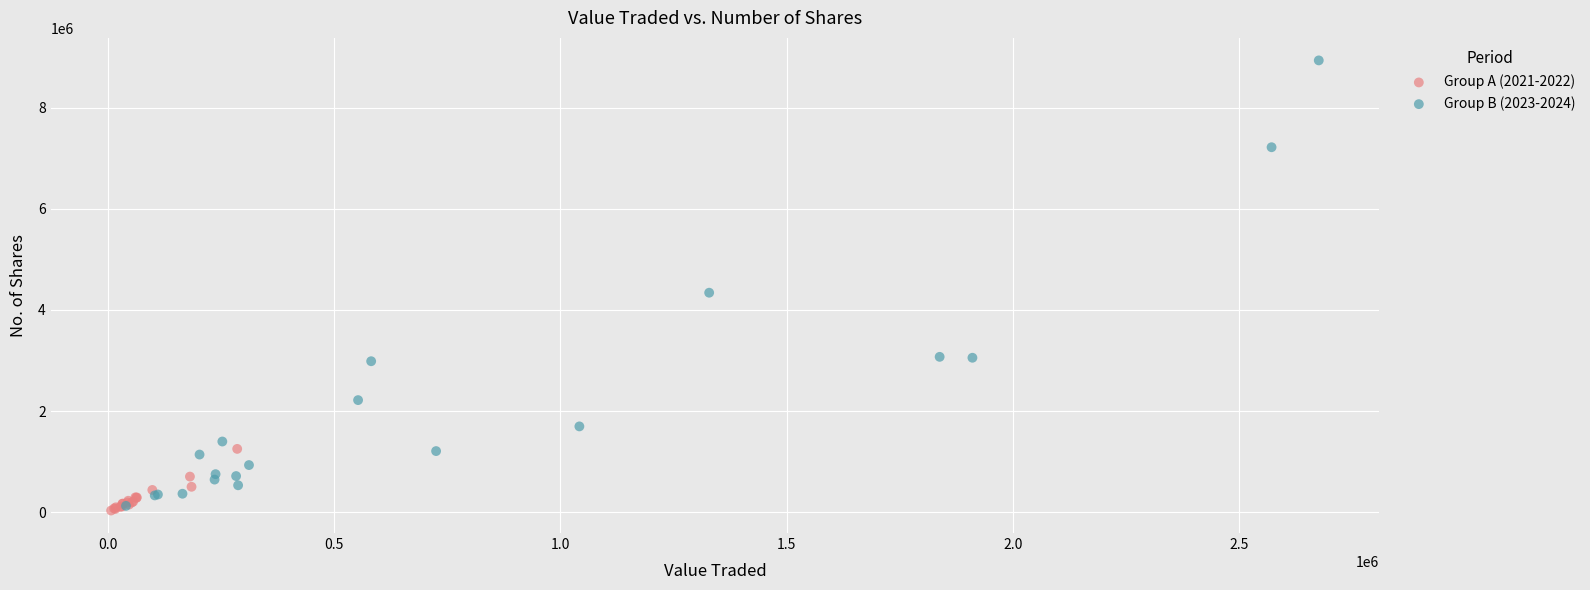

What are all the series names shown in the legend?

Group A (2021-2022), Group B (2023-2024)